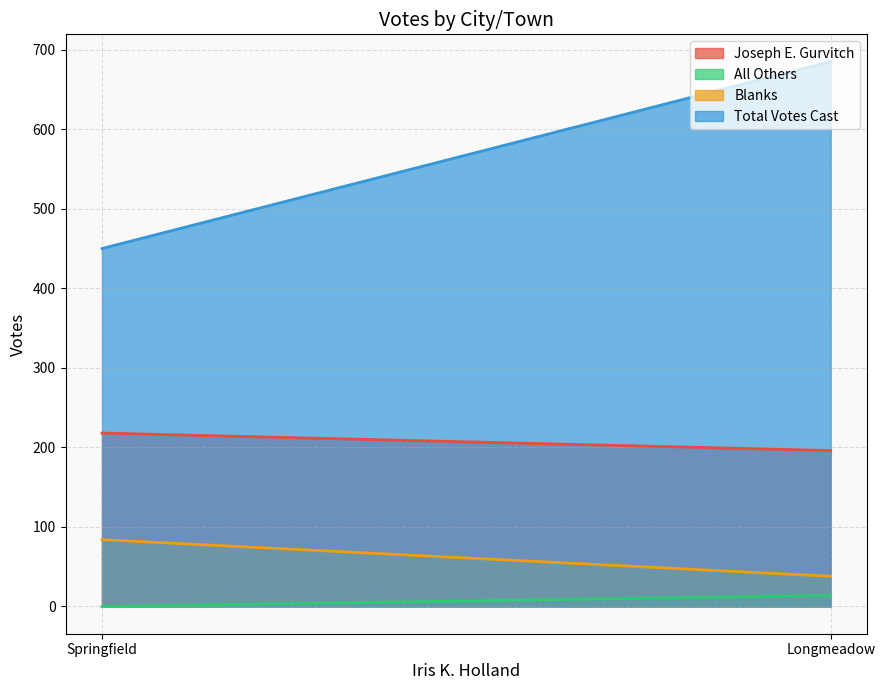

True or false: Blanks has a value of 137 at Springfield.

False